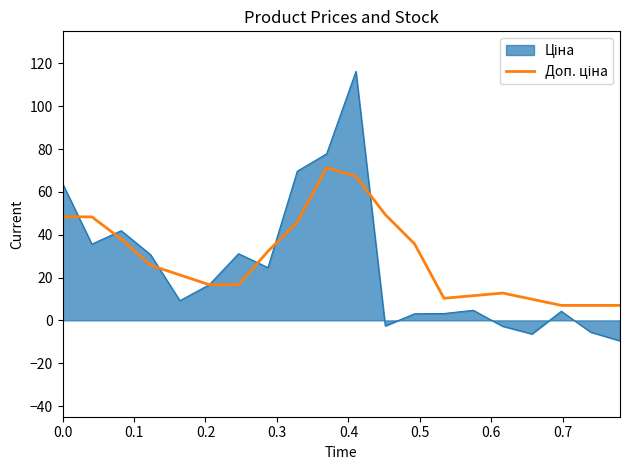

What is the greatest value displayed?

116.3